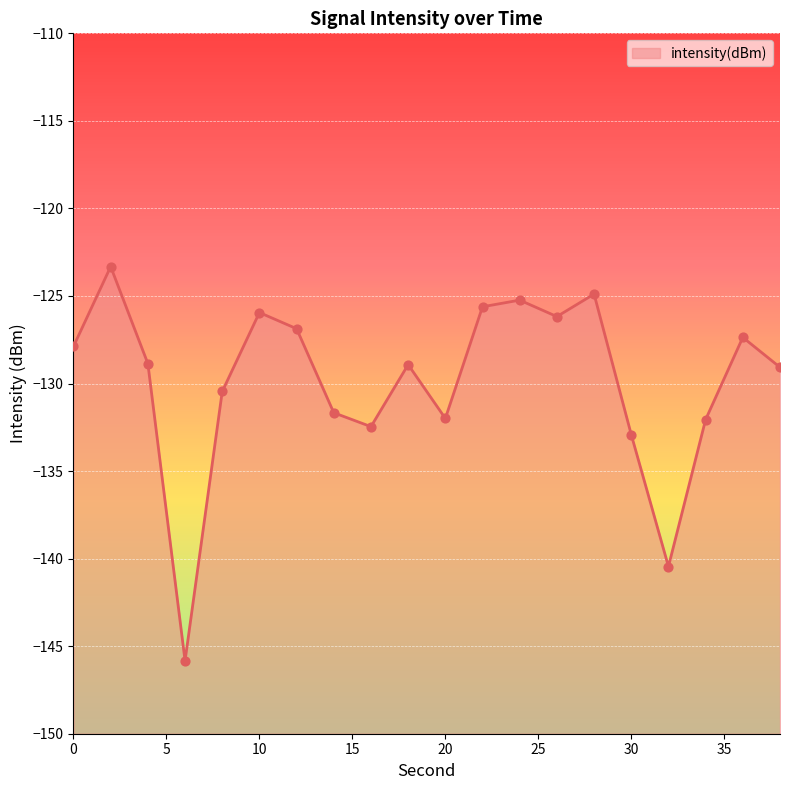

What is the change in value from 6 to 26?

+19.7